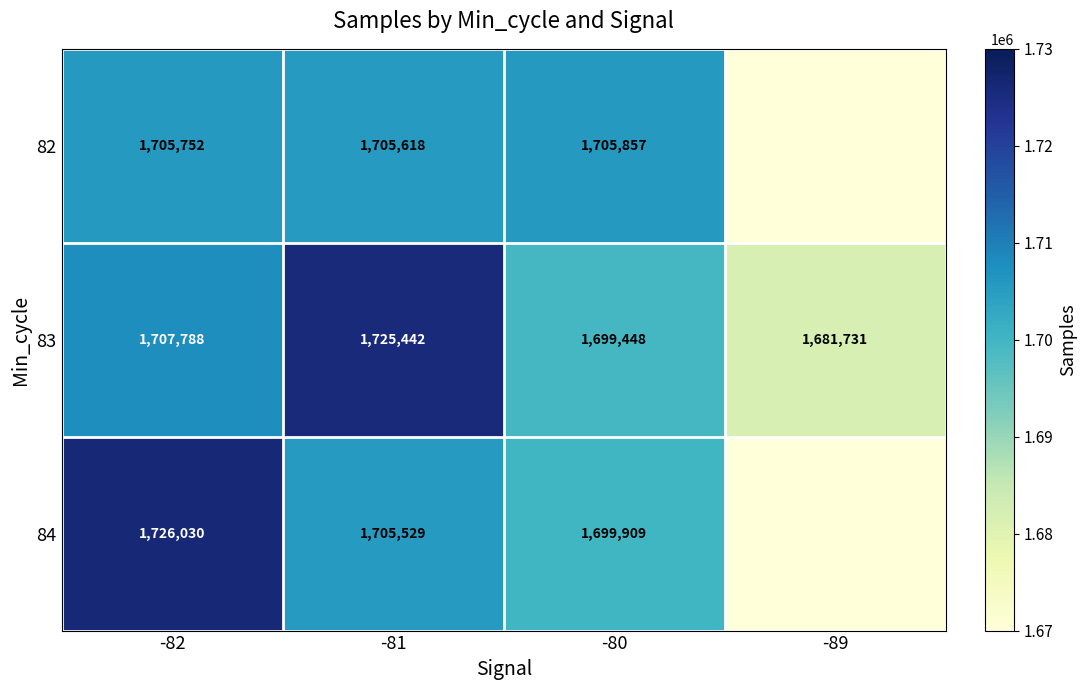

What is the maximum value for 83?

1725442